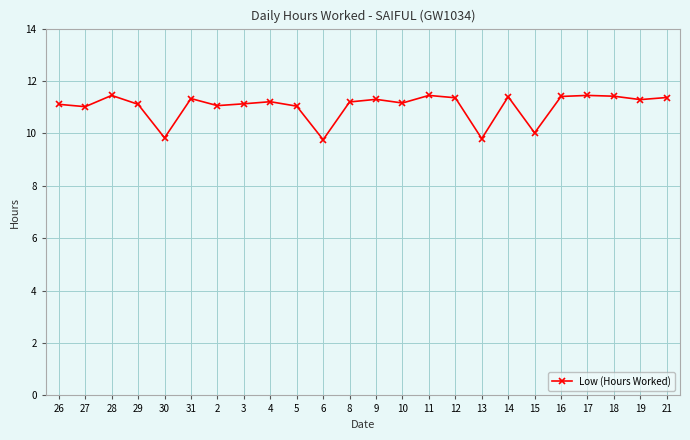

What is the change in value from 8 to 13?

-1.4